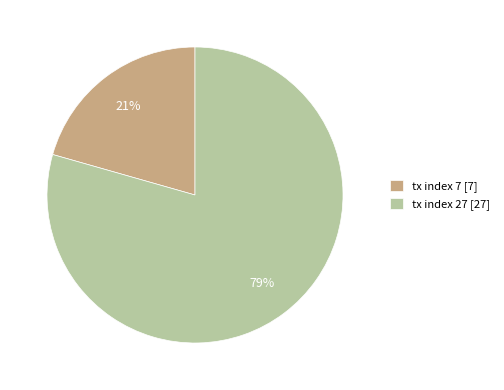

Does any single category account for the majority?

Yes